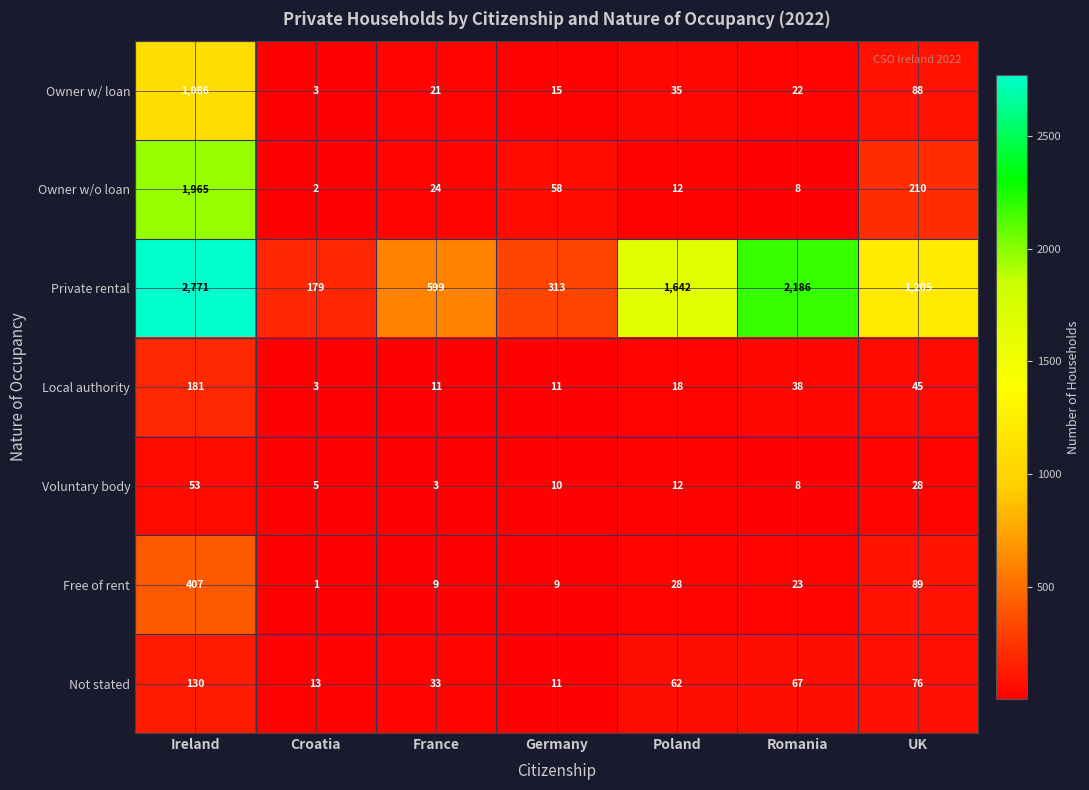

What is the difference between the highest and lowest values at UK?

1177